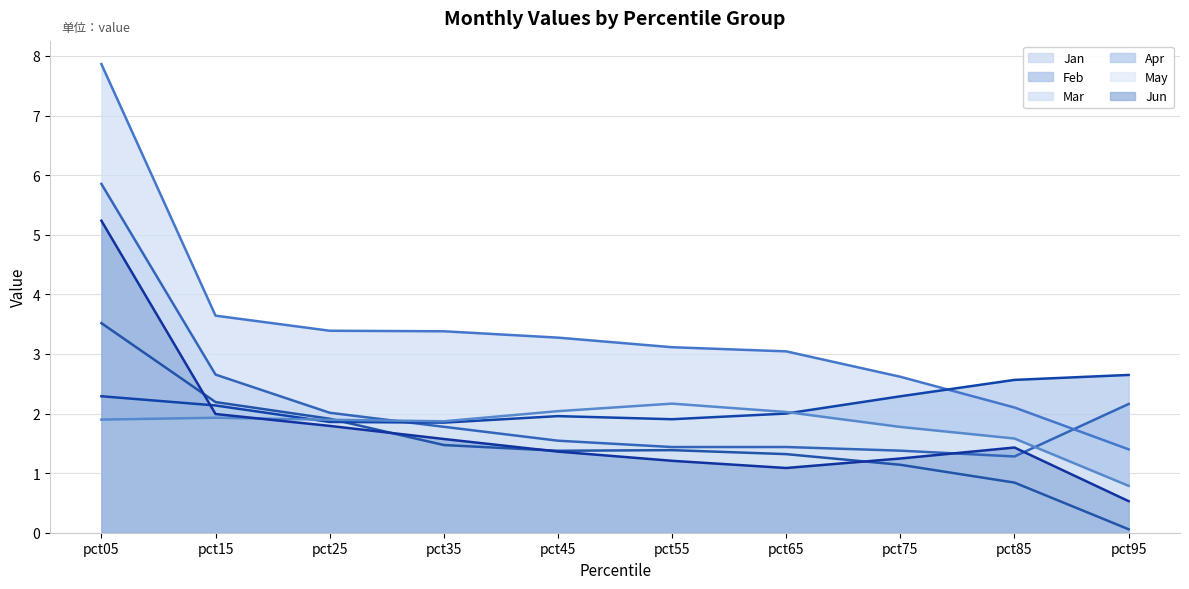

What is the total value across all series at pct55?

11.2